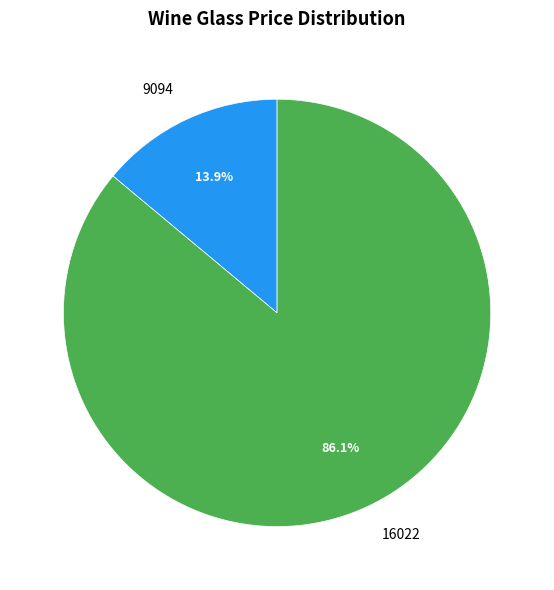

Which has a higher value, 16022 or 9094?

16022